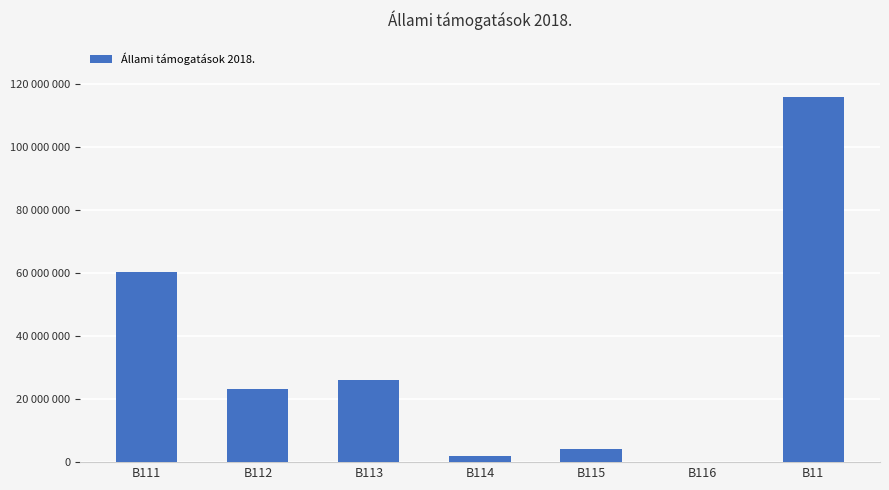

What is the value of the 3rd bar from the left?

26154233